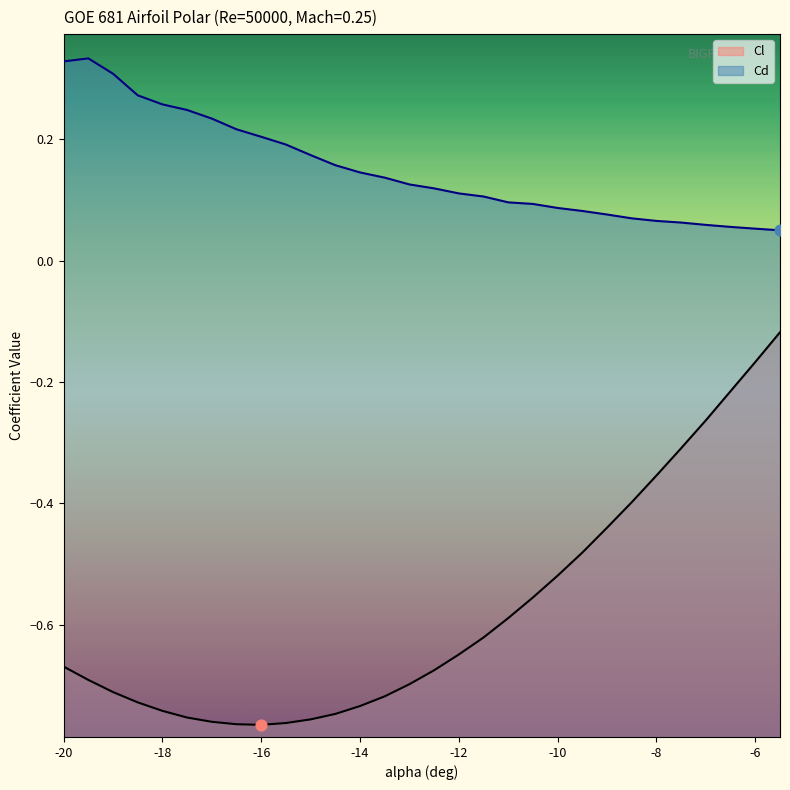

Which series contains the lowest Y value?

Cl